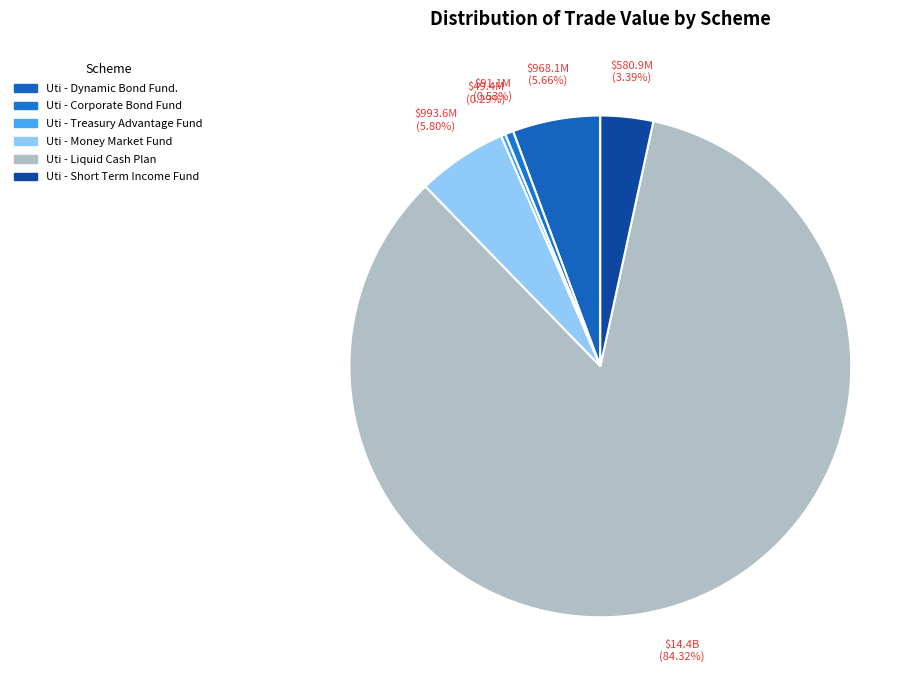

Count the number of slices in the pie.

6